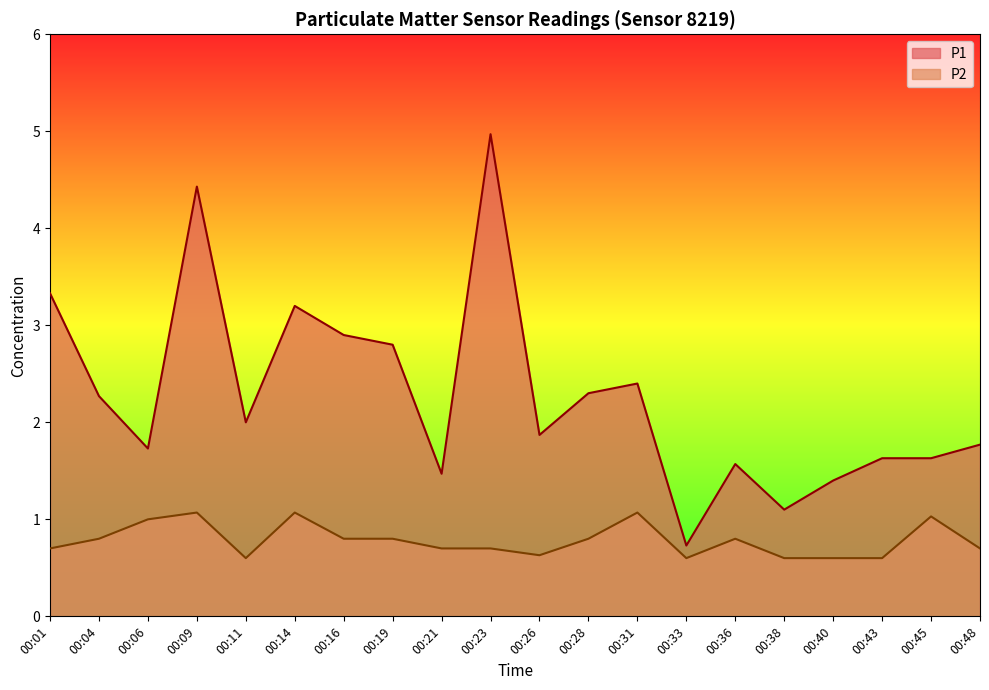

What is the sum of all P1 values?

45.5